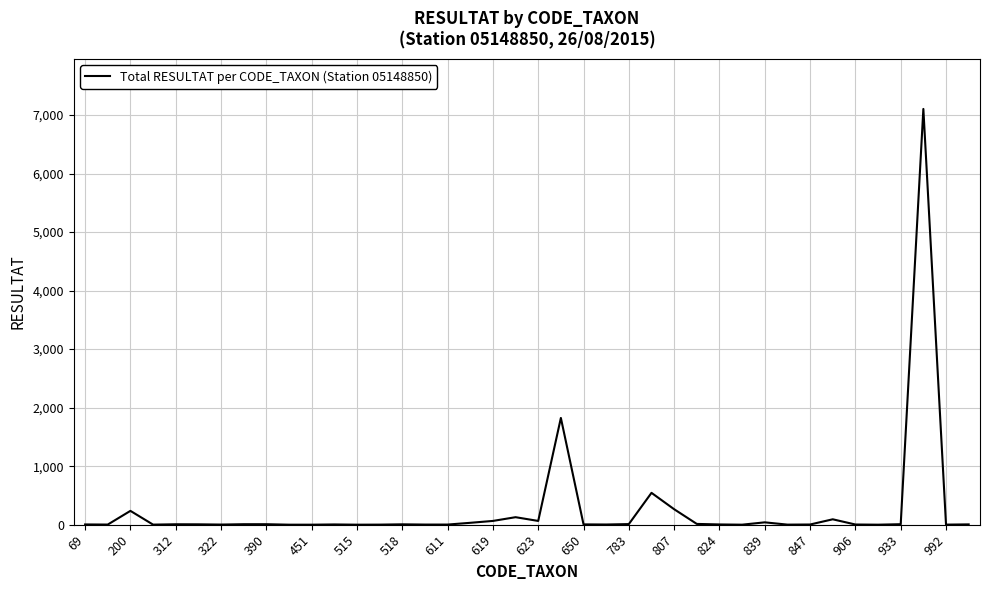

What is the maximum value shown in the chart?

7104